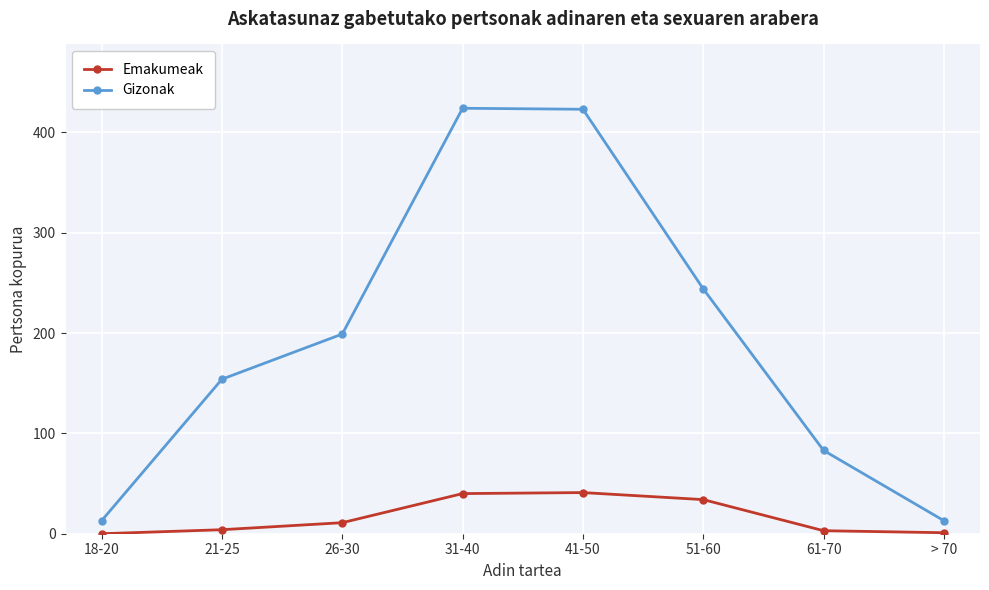

What are all the series names shown in the legend?

Emakumeak, Gizonak